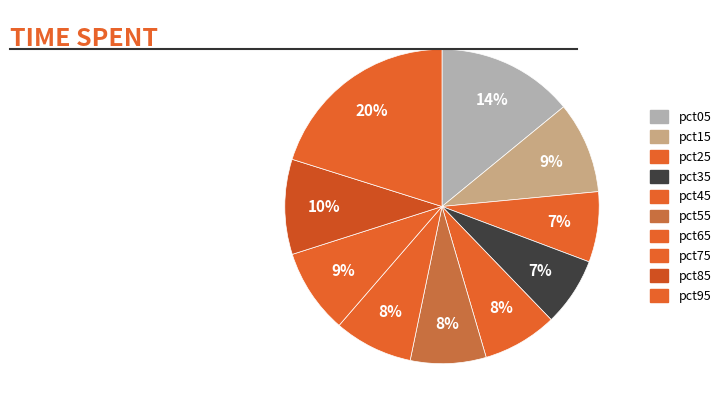

How many slices are in this pie chart?

10